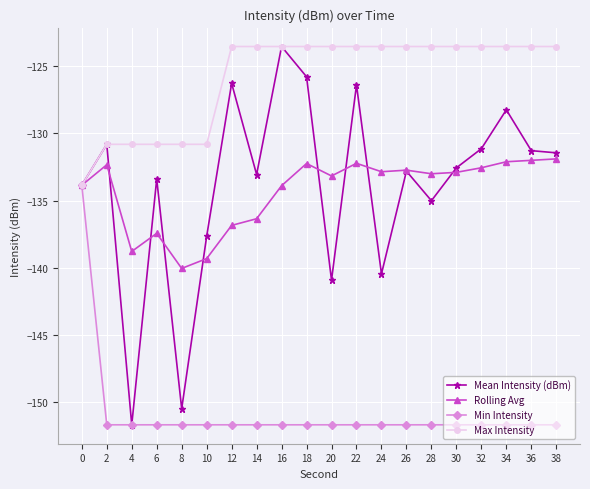

The Mean Intensity (dBm) series shows -131.3 at 36. True or false?

True